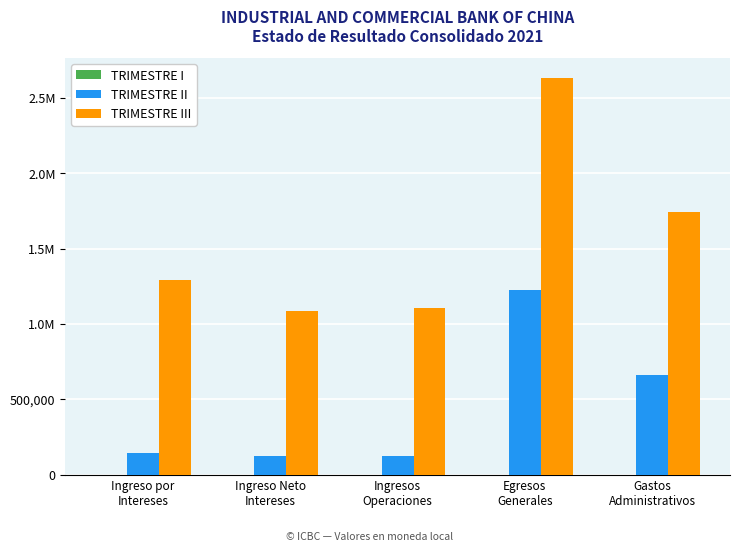

What is the difference between the second highest and second lowest values in the TRIMESTRE III series?

636240.9